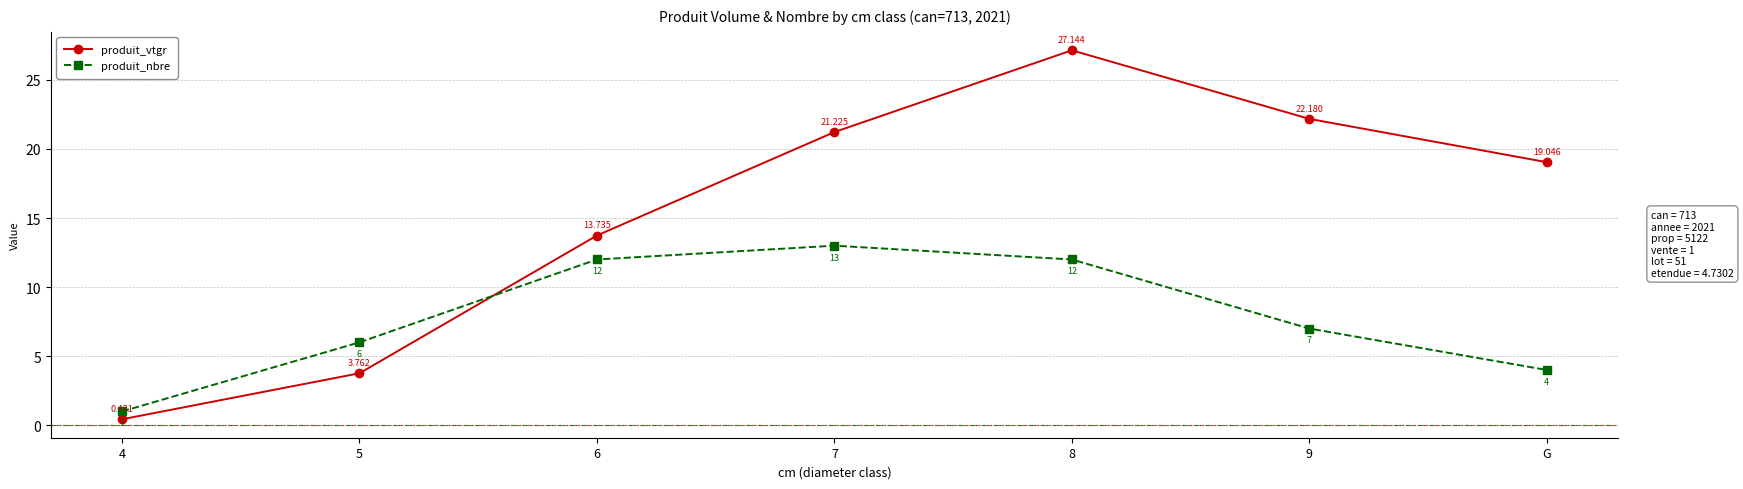

At which label does produit_nbre first exceed 7?

6